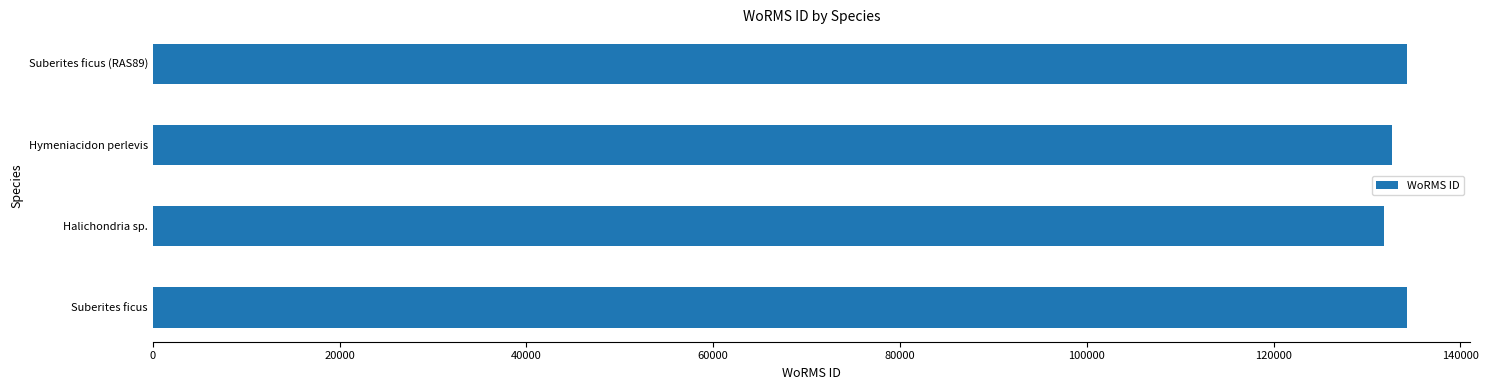

How many bars are there in total?

4